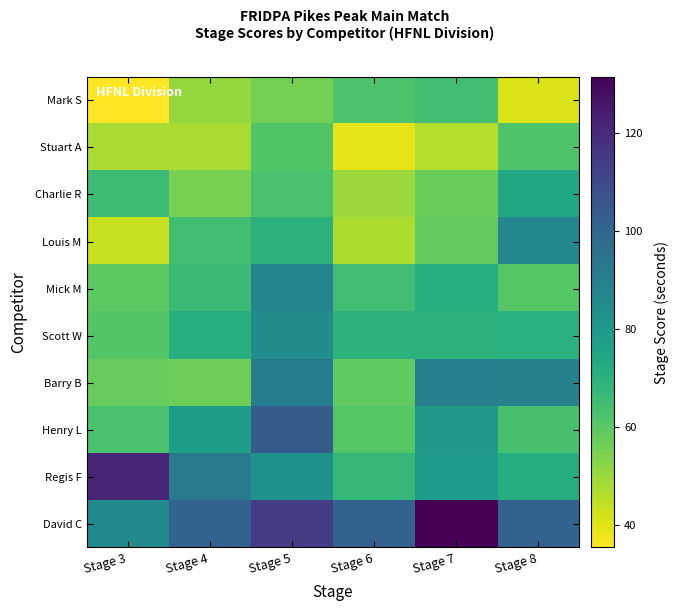

Which series changed the most between Stage 3 and Stage 4?

Regis F